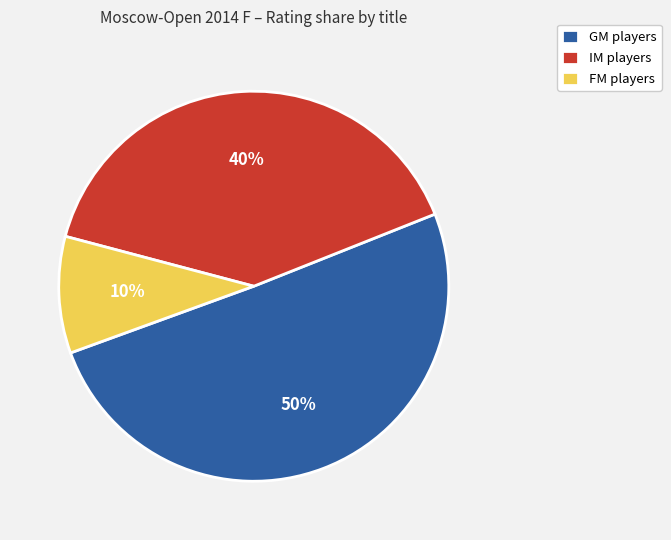

Is it true that GM players is 50% of the pie?

True